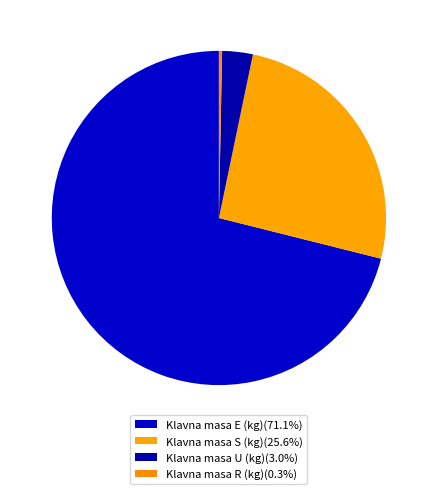

To the nearest percent, what portion does Klavna masa S (kg) represent?

26%